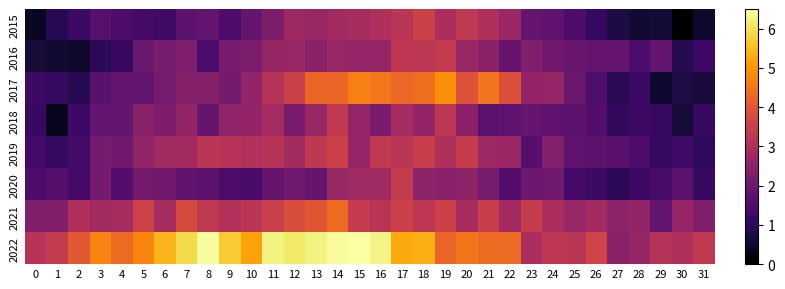

What is the greatest value displayed?

6.5